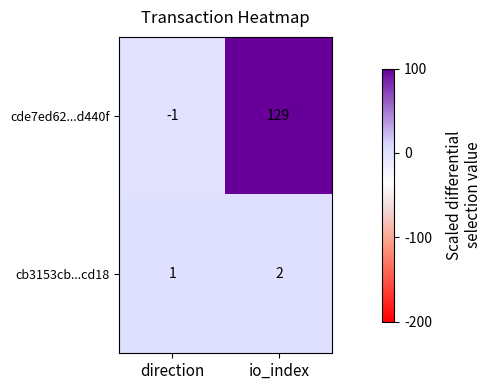

What is the difference between the highest and lowest values at io_index?

127